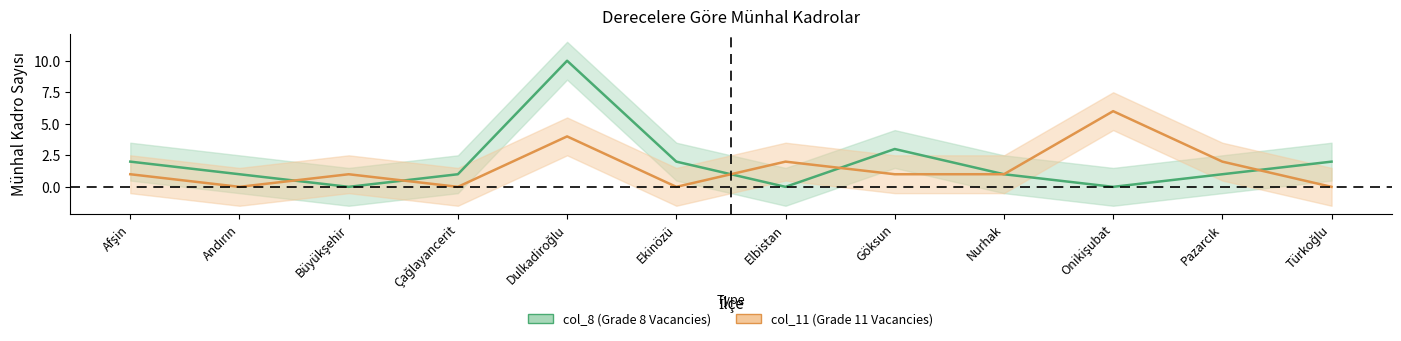

Where does the col_8 (Grade 8 Vacancies) series first go above 1?

Afşin